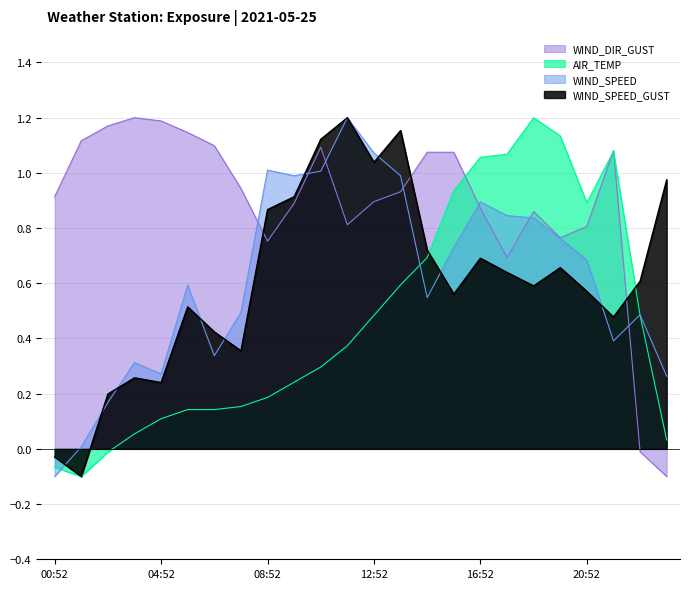

Rank the series by their maximum value, from lowest to highest.

WIND_SPEED_GUST, WIND_SPEED, AIR_TEMP, WIND_DIR_GUST